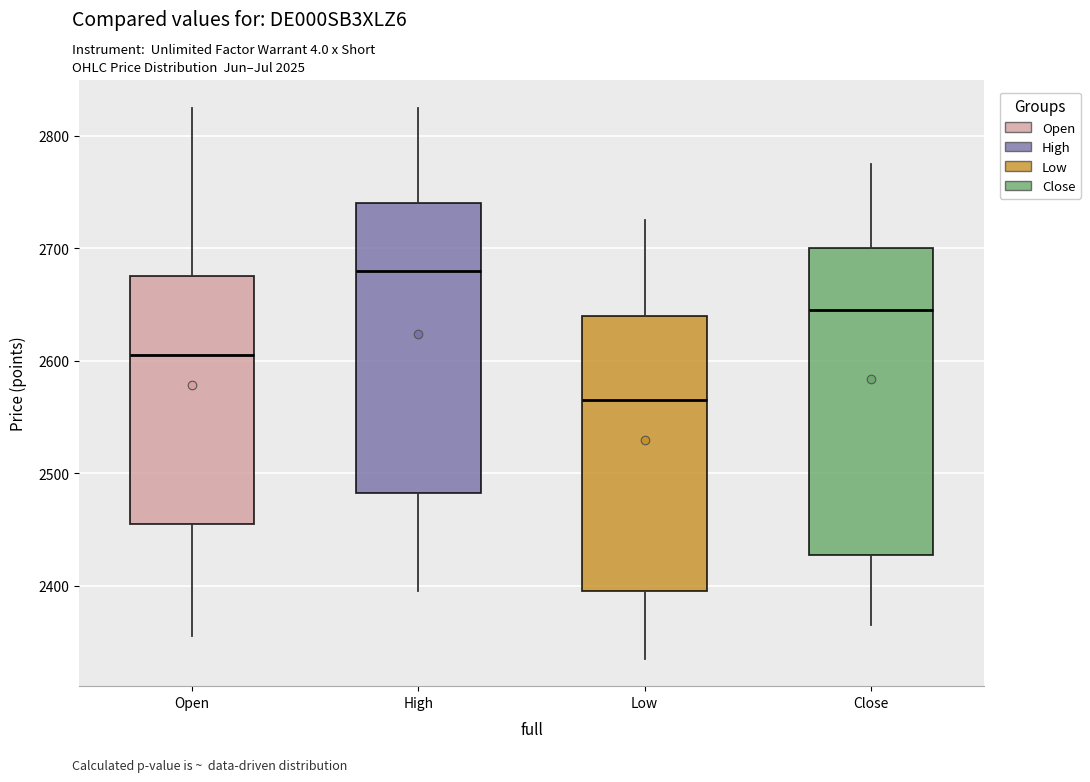

Which box's median line is the lowest?

Low